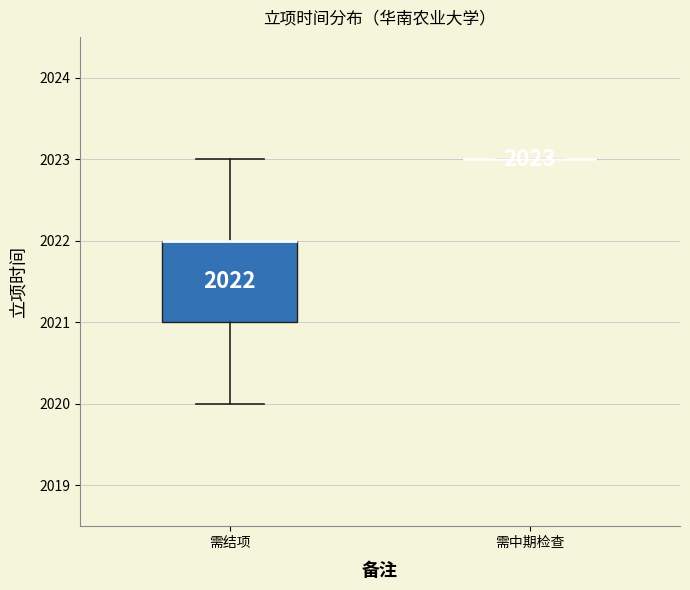

Which box is the tallest, from its lower edge to its upper edge?

需结项